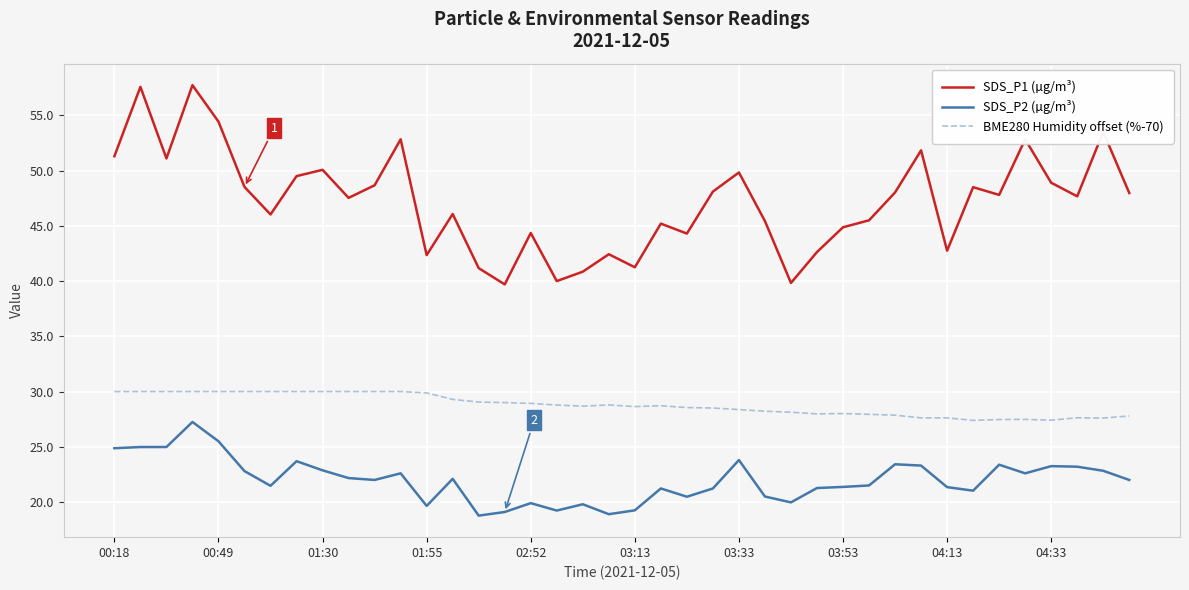

At how many categories does at least one series exceed 54?

3